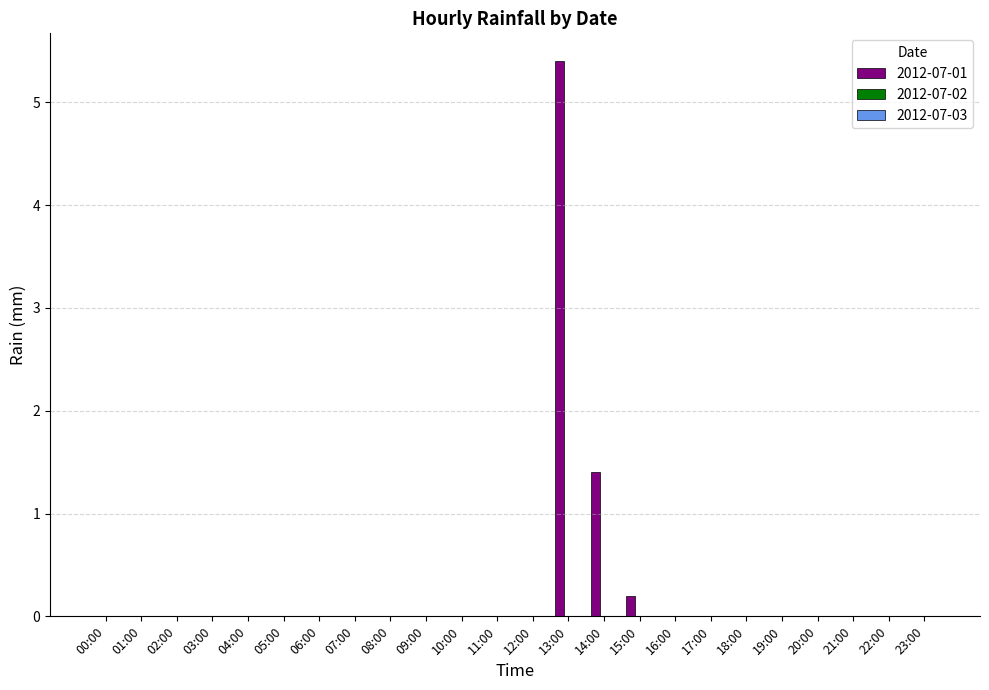

Where is the data nearest to the value 2?

14:00